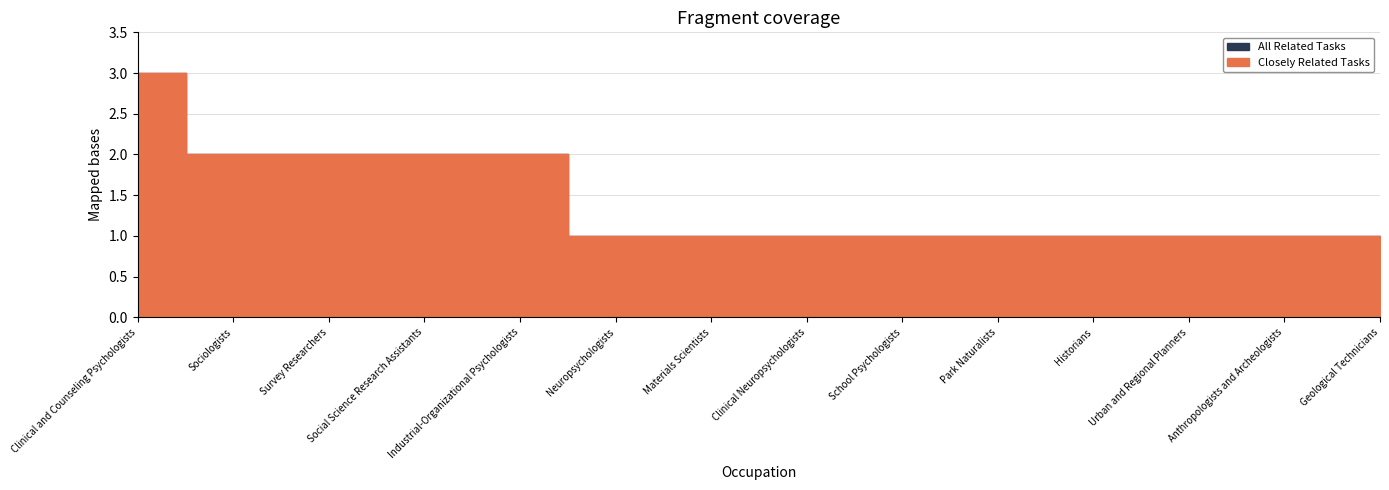

Rank the series at School Psychologists from highest to lowest value.

Closely Related Tasks, All Related Tasks